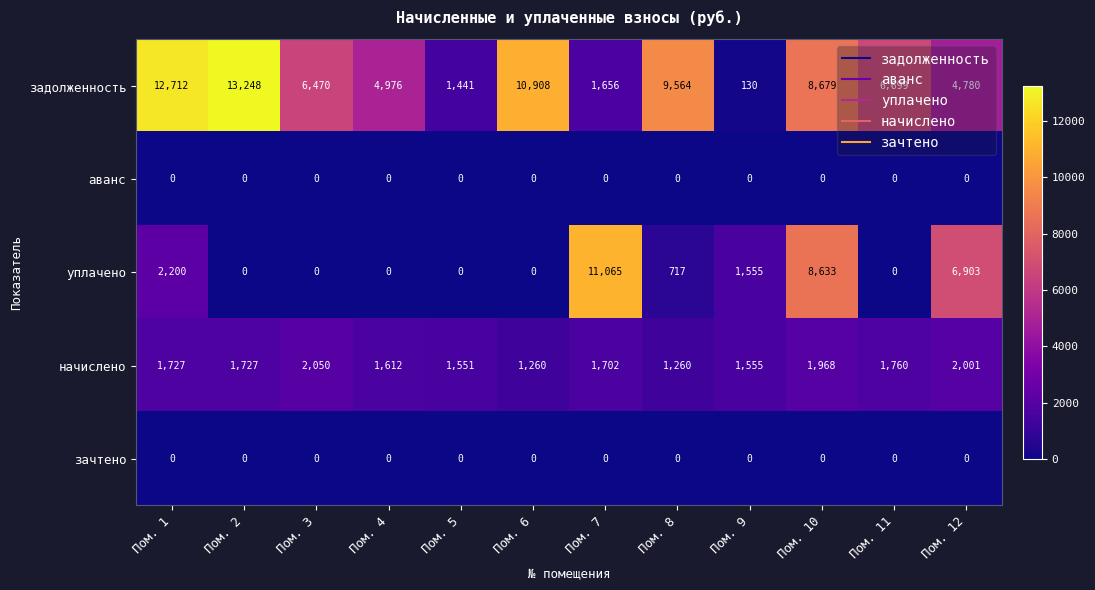

Which category has the highest value in the начислено series?

Пом. 3